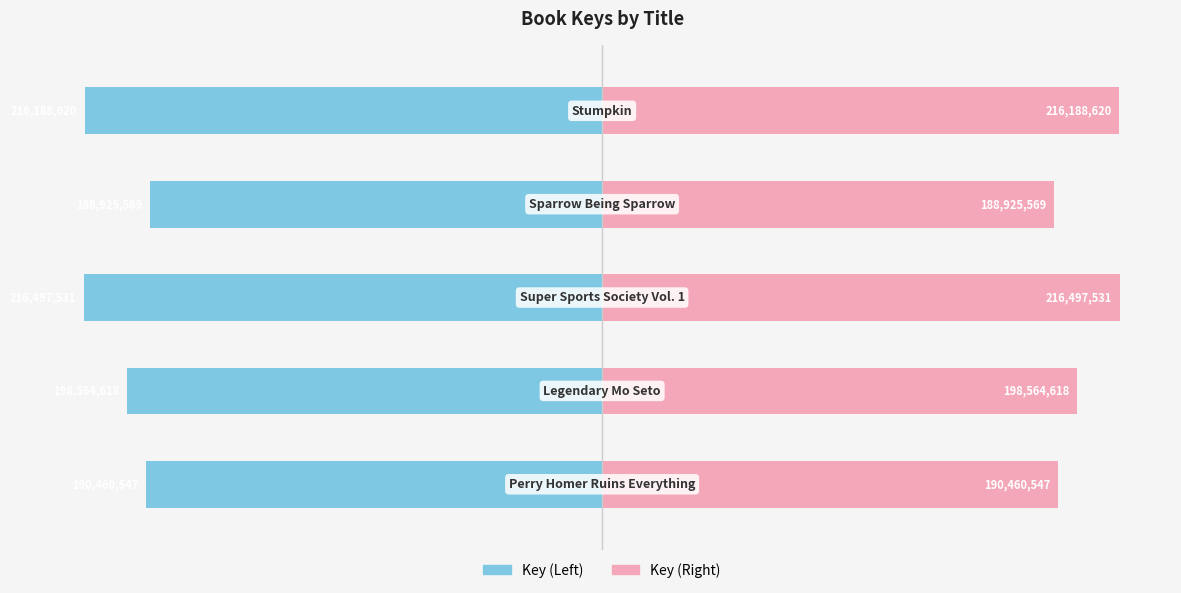

Rank the series at 1 from highest to lowest value.

Key (Right), Key (Left)